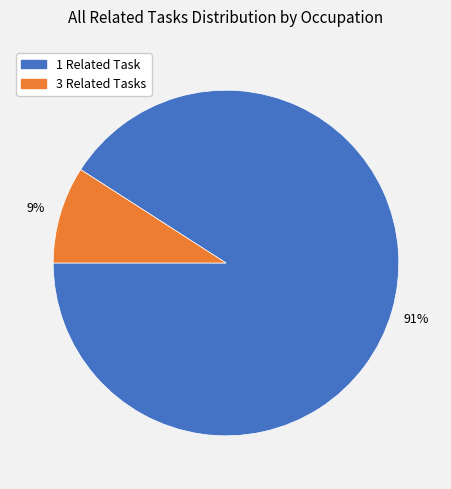

Rank the categories by value from lowest to highest.

3 Related Tasks, 1 Related Task